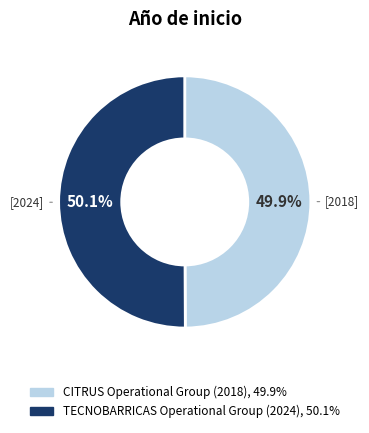

Is it true that TECNOBARRICAS Operational Group (2024) is 36% of the pie?

False